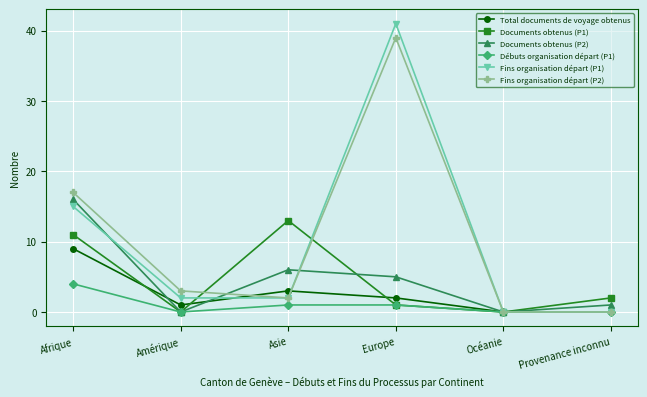

How many data points in Total documents de voyage obtenus are less than 2?

3